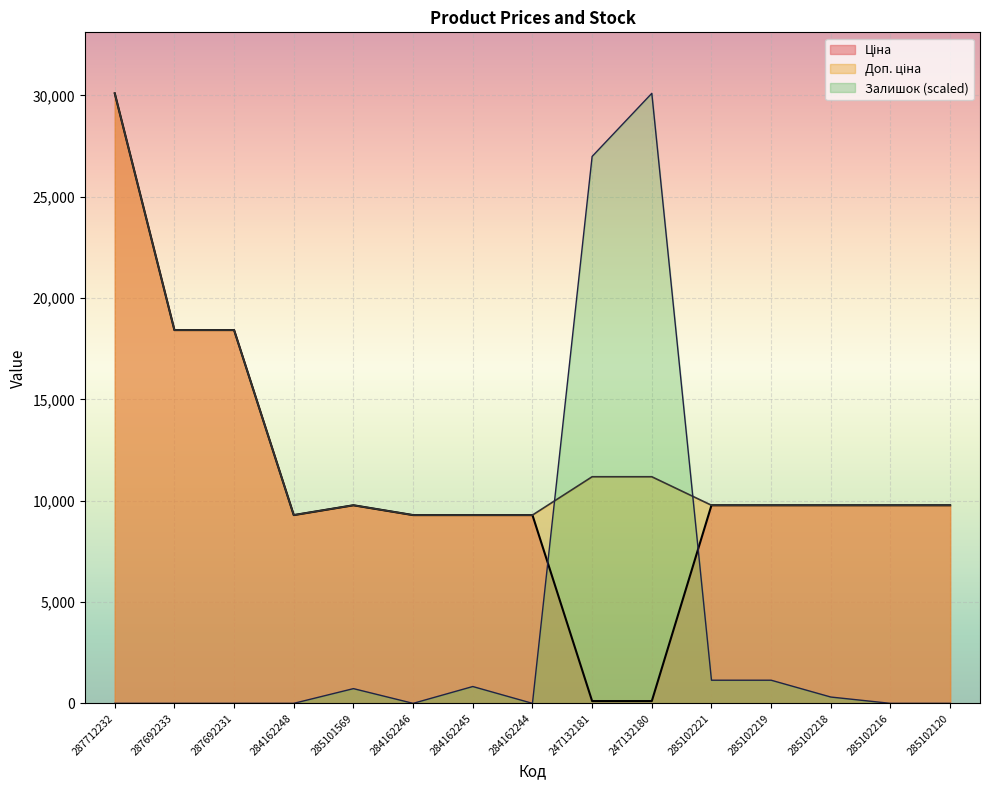

How many intersections are there between Доп. ціна and Залишок?

2